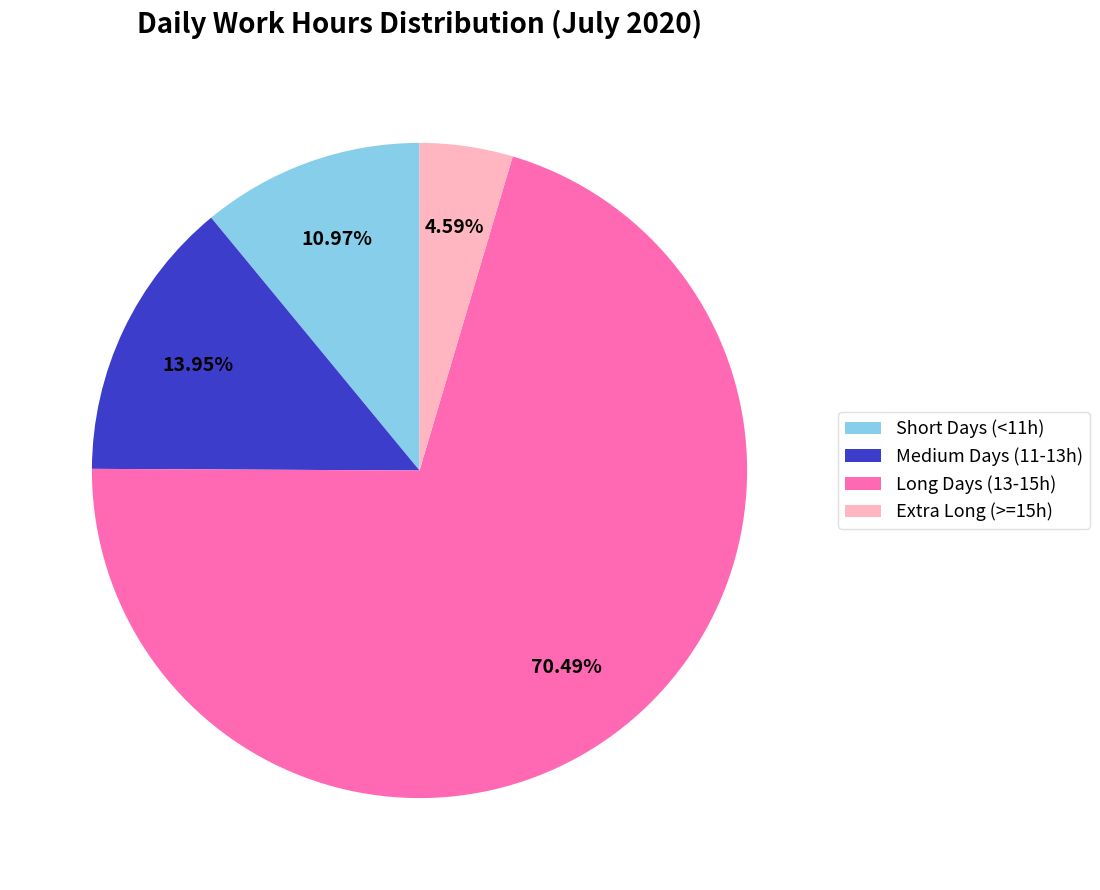

Which has a higher value, Short Days (<11h) or Long Days (13-15h)?

Long Days (13-15h)